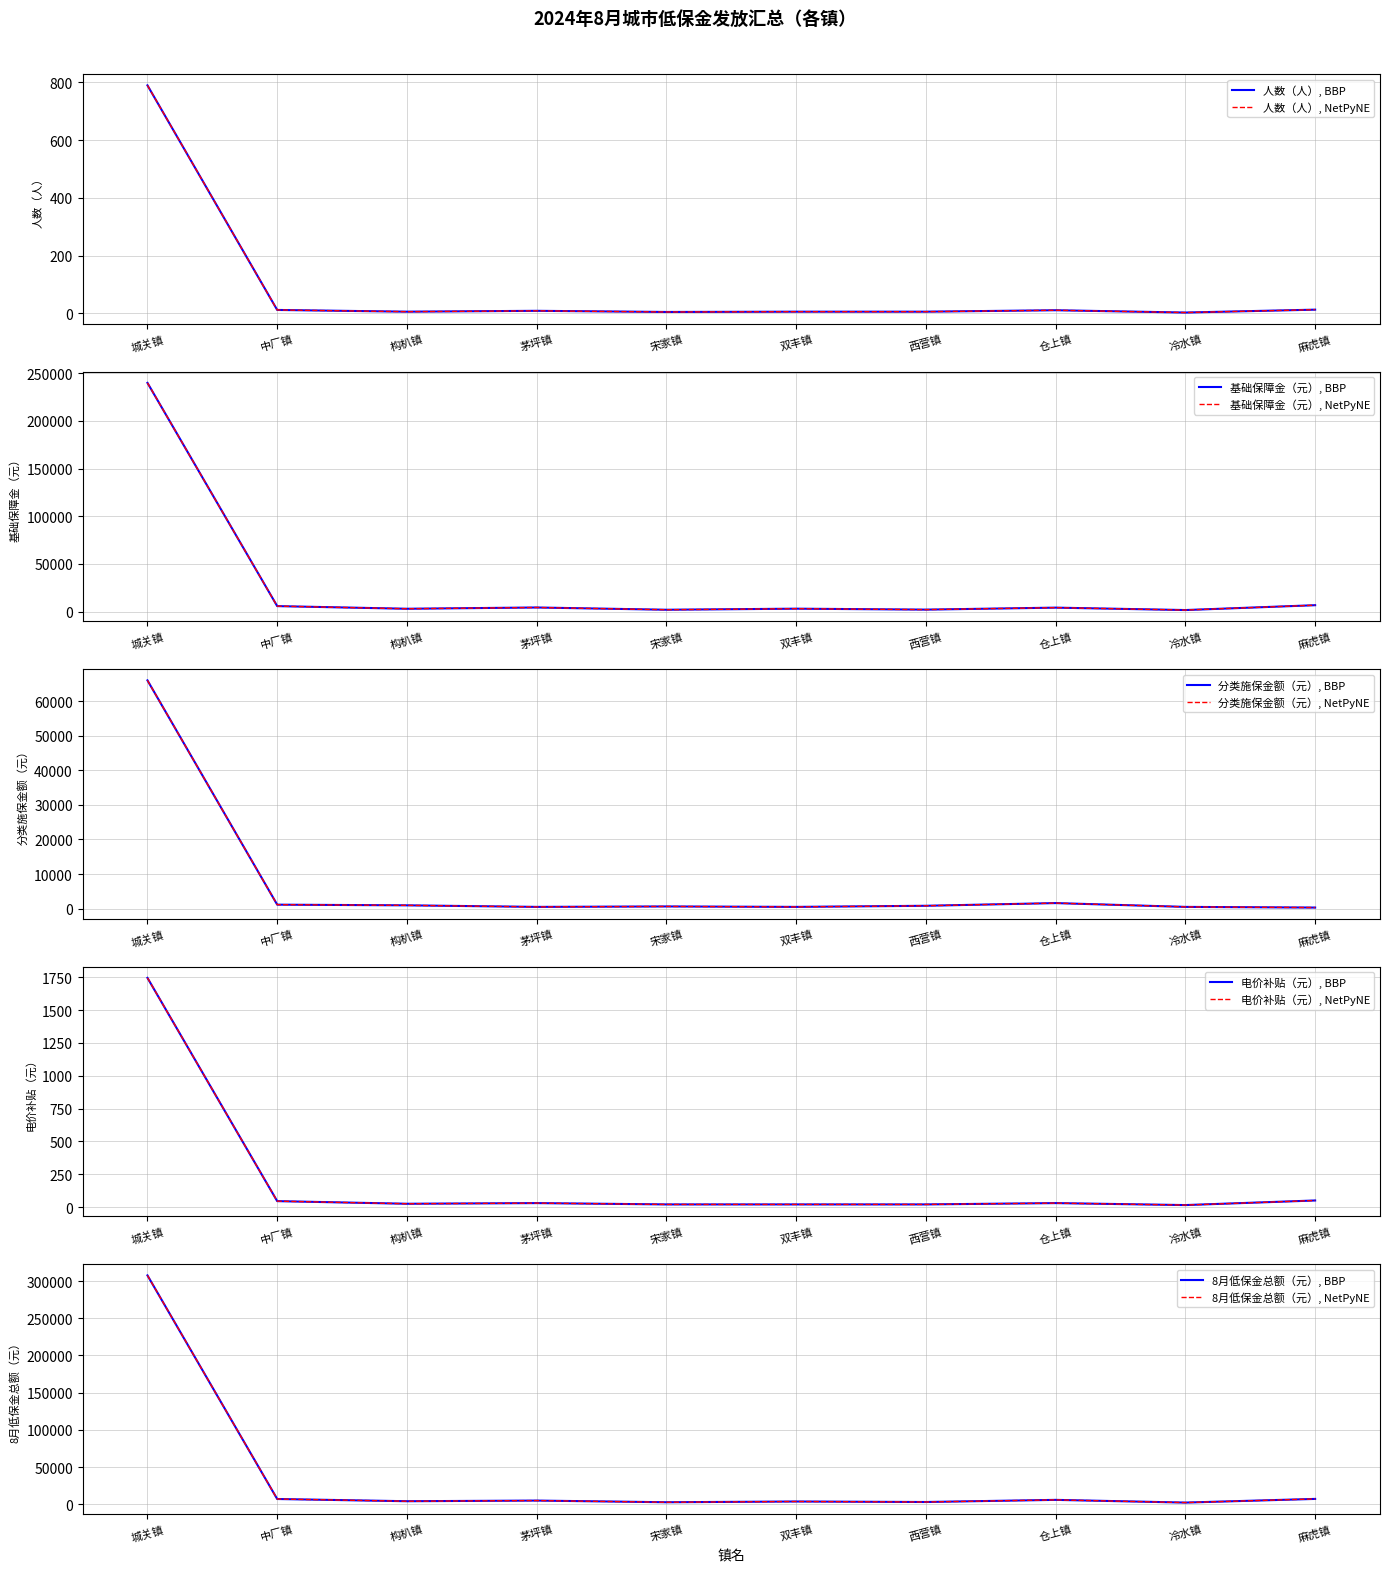

Which has a higher value, 中厂镇 or 城关镇?

城关镇